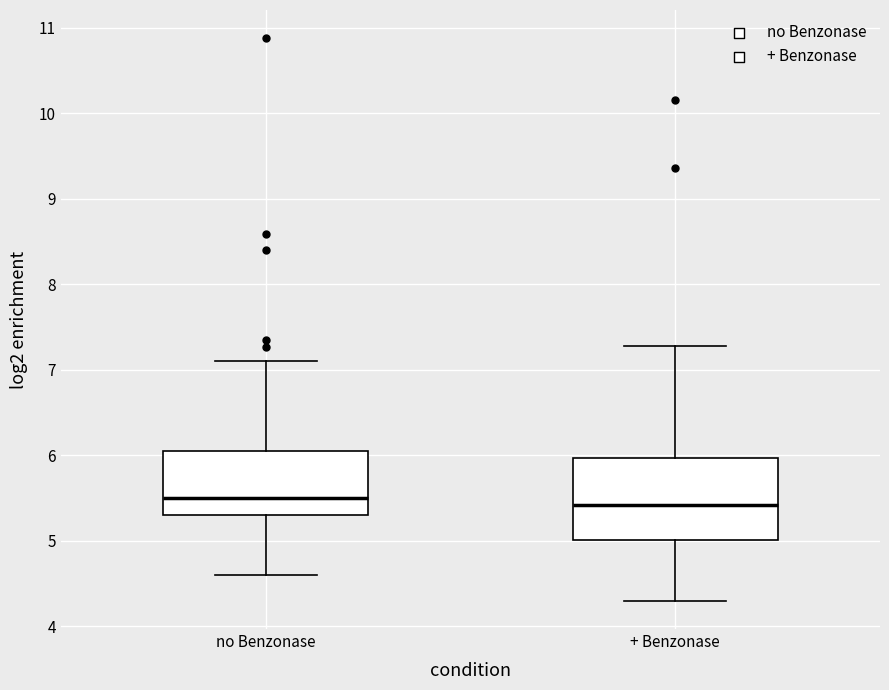

Where does the lower whisker of the box for + Benzonase end on the y-axis? The values are not printed on the chart, so give them approximately, as read against the axis.

4.3